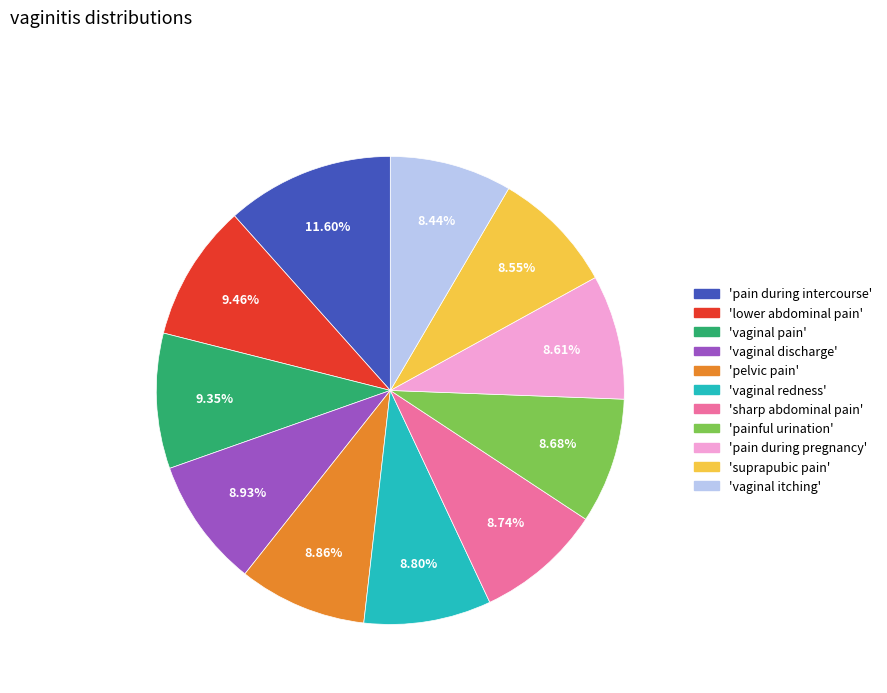

Approximately how many times larger is the value at 'sharp abdominal pain' compared to 'vaginal pain'?

0.9